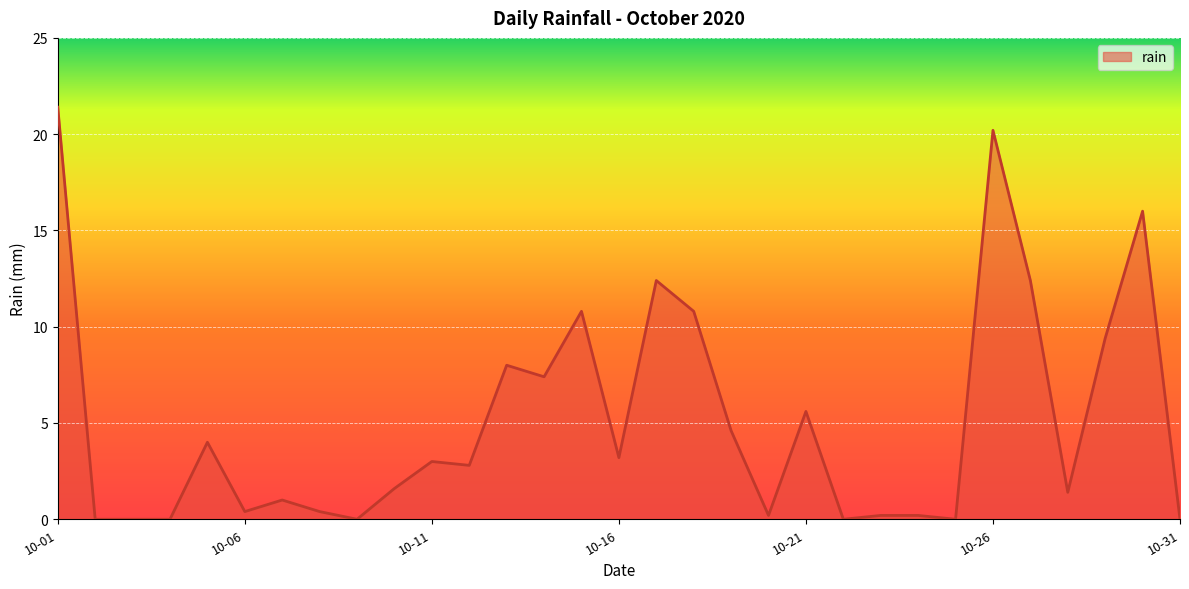

What is the maximum value shown in the chart?

21.4